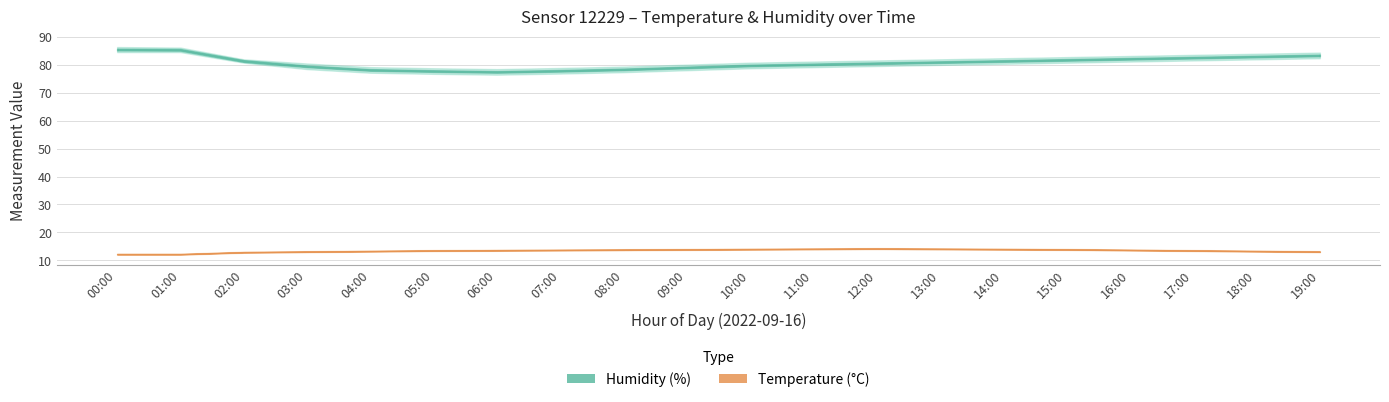

At how many categories does at least one series exceed 42?

20